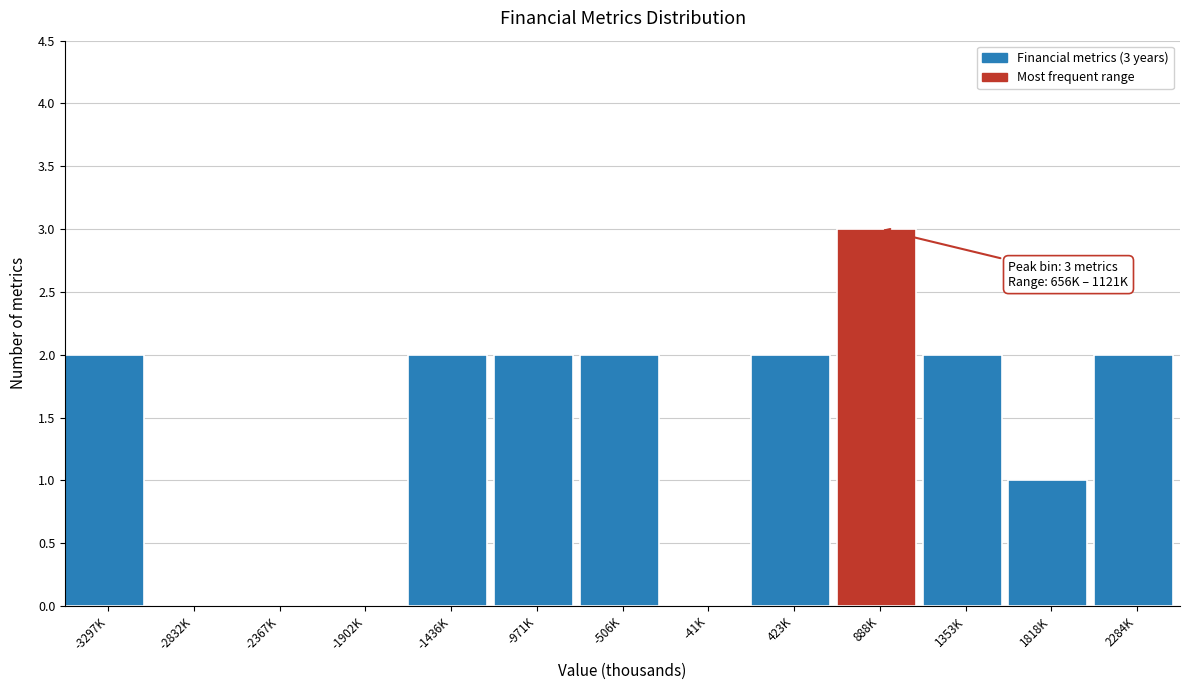

Reading left to right, extract all data points from this chart.

-3297K=2	-2832K=0	-2367K=0	-1902K=0	-1436K=2	-971K=2	-506K=2	-41K=0	423K=2	888K=3	1353K=2	1818K=1	2284K=2